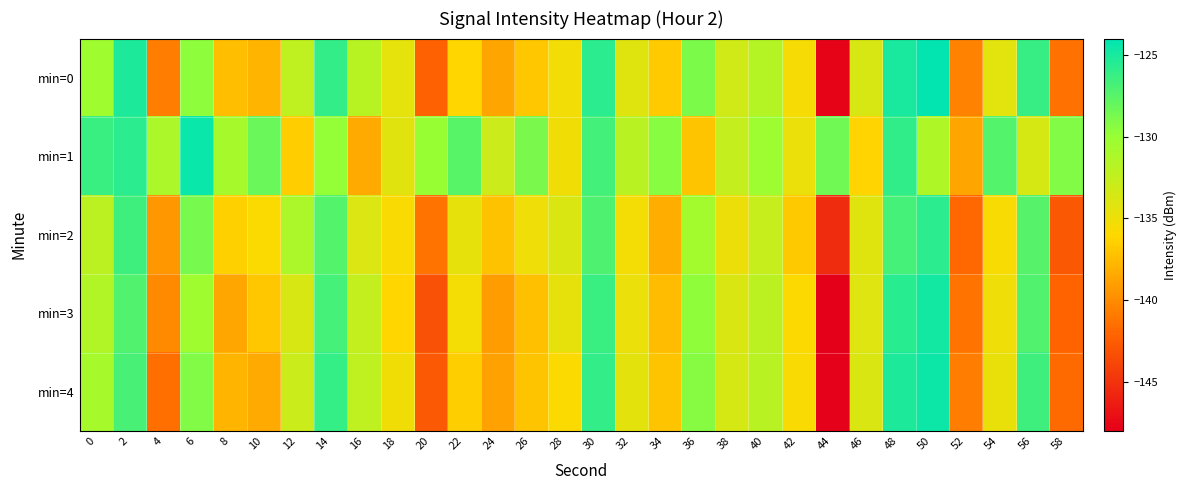

Which series has the largest range (max minus min)?

min=0